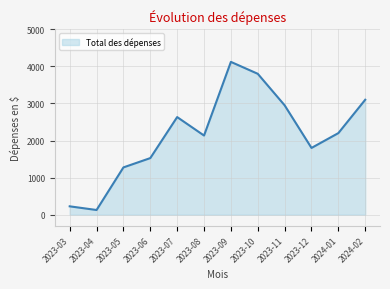

What is the difference between the maximum and minimum values?

3995.1